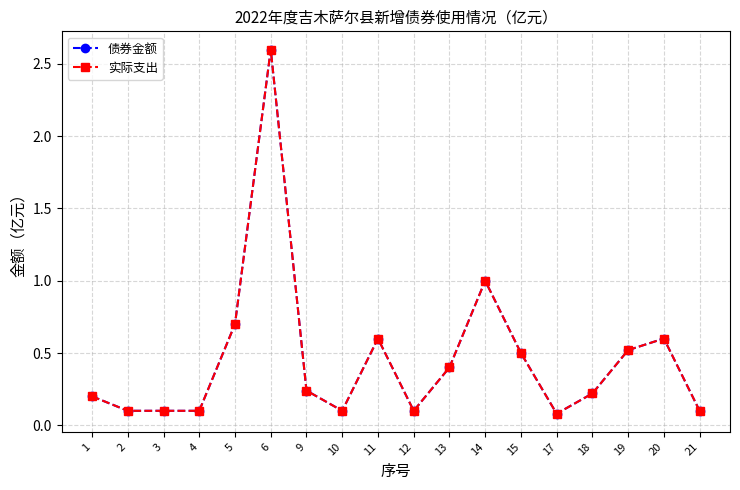

Does the chart have visible grid lines?

Yes